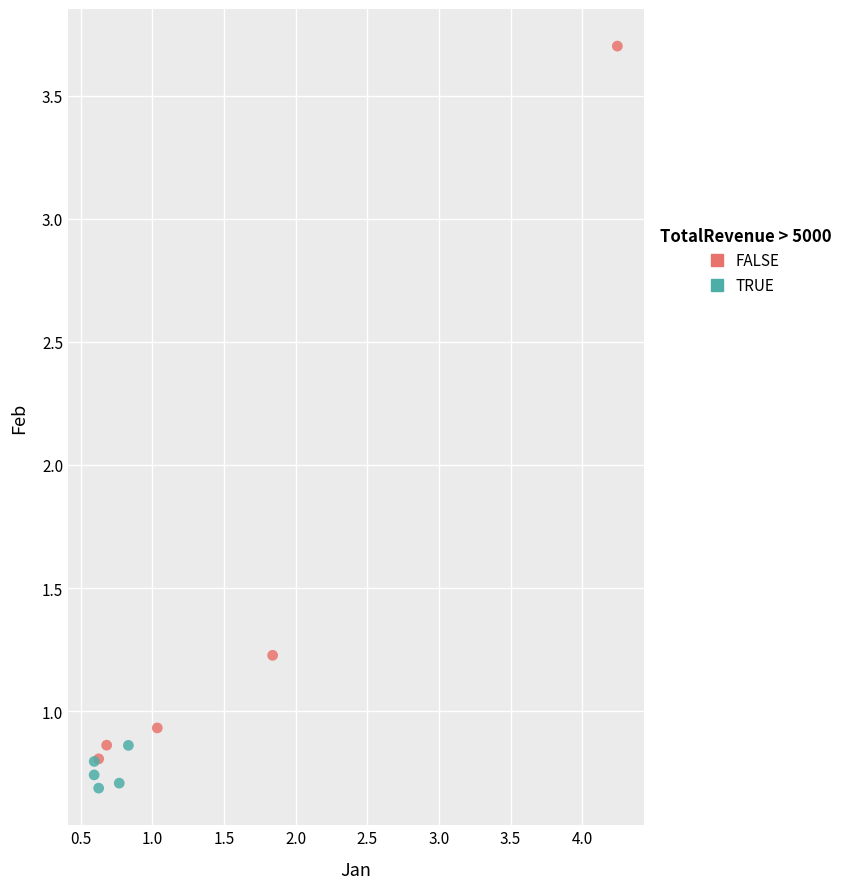

Which series contains the highest Y value?

FALSE